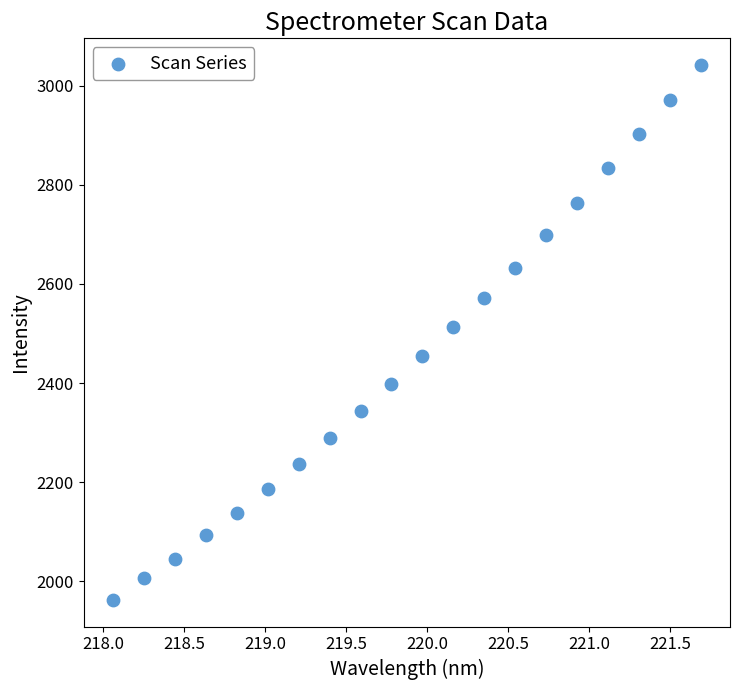

What is the range of X values (max minus min)?

3.6